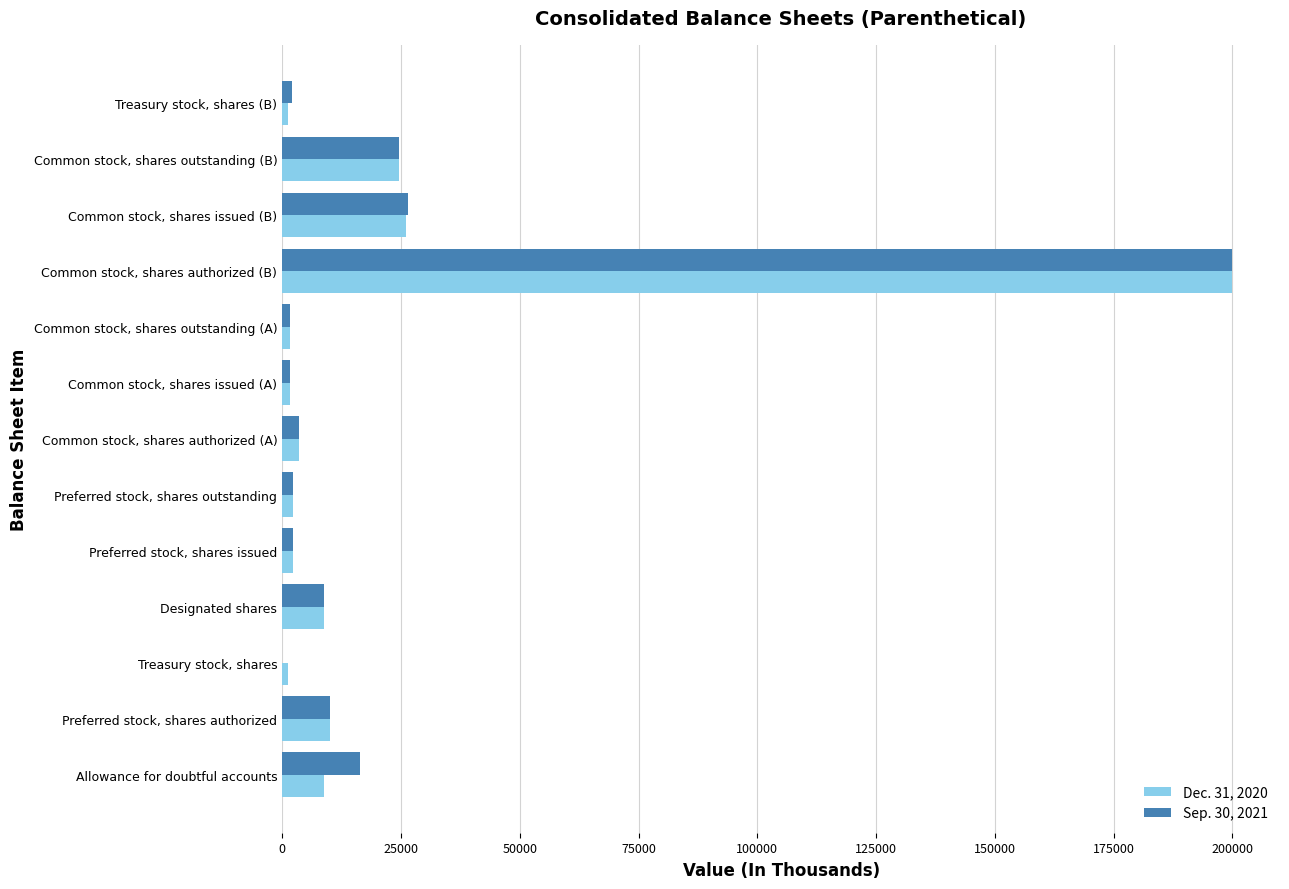

Which label corresponds to the largest value in the chart?

Common stock, shares authorized (B)